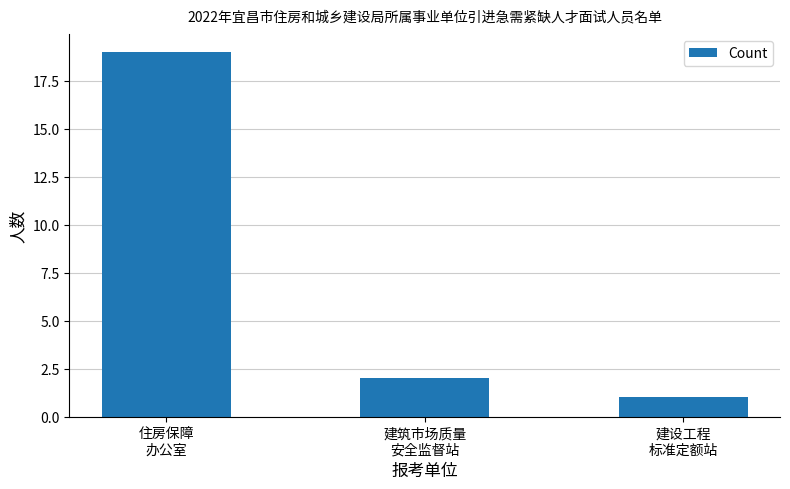

What is the ratio of the value at 建设工程
标准定额站 to the value at 建筑市场质量
安全监督站?

0.5